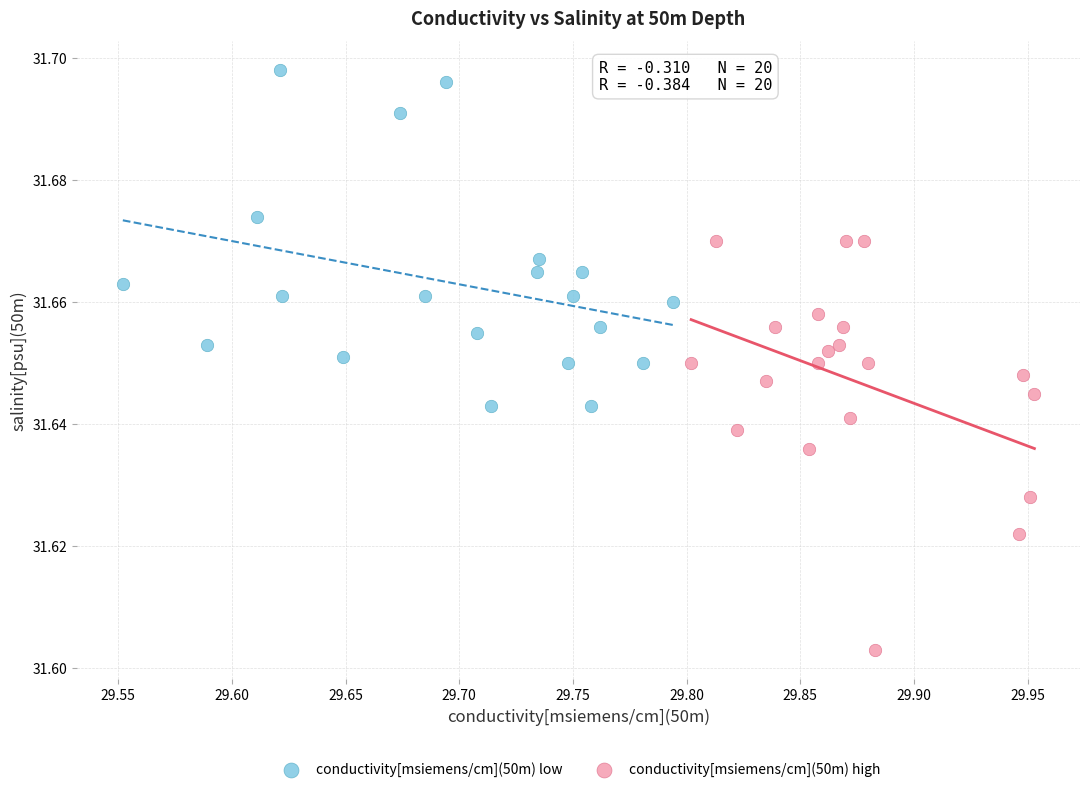

Which series reaches the minimum Y coordinate?

conductivity[msiemens/cm](50m) high